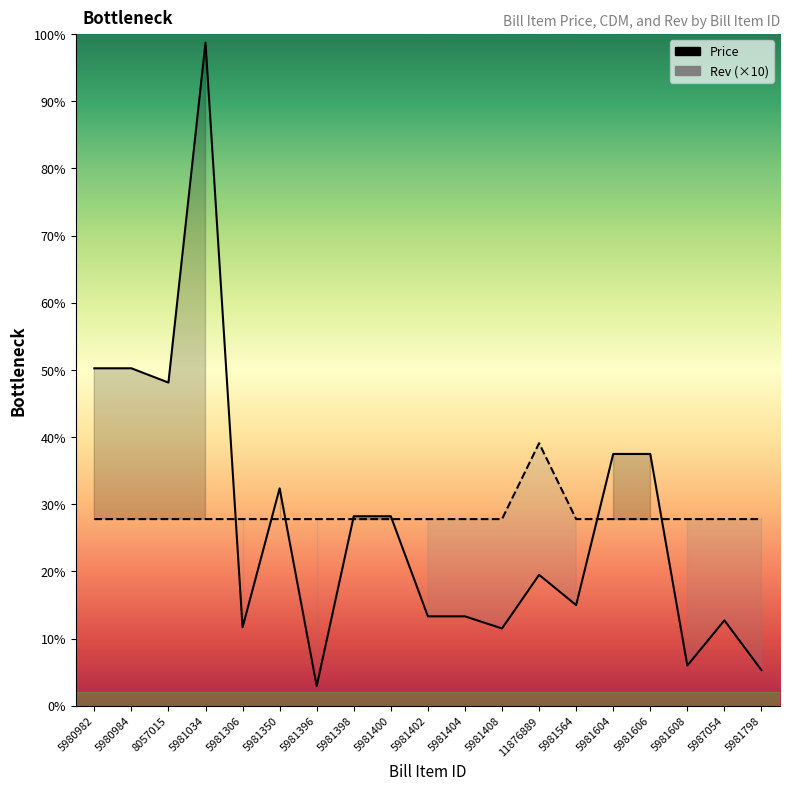

How many interior local valleys does the Price series have?

6